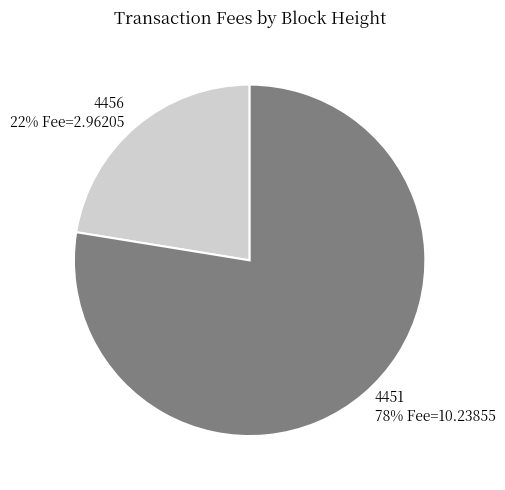

The 4451 slice represents 87% of the pie. True or false?

False